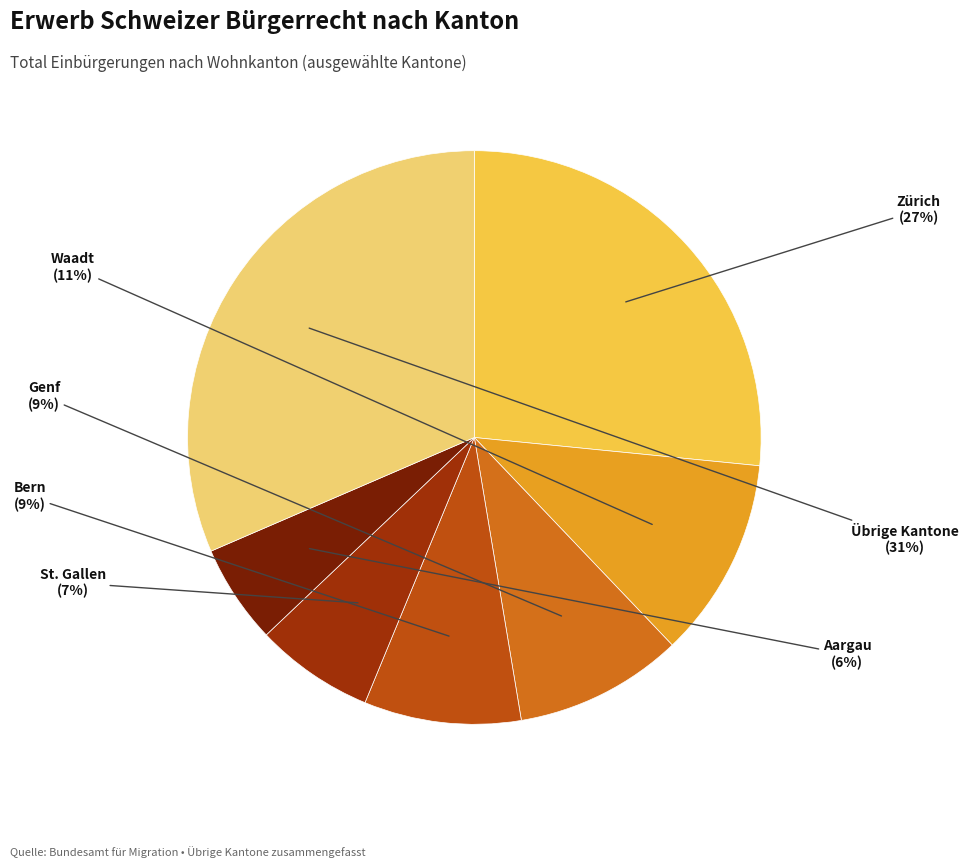

Do St. Gallen and Genf together represent more than half of the pie?

No